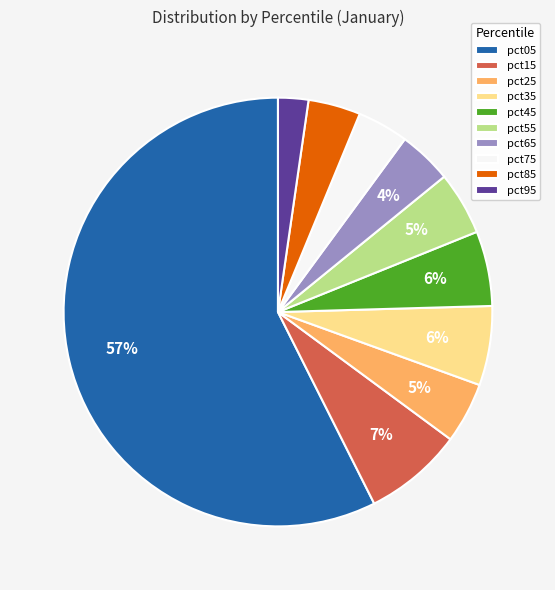

To the nearest percent, what is the difference between the largest and smallest slice percentages?

55%